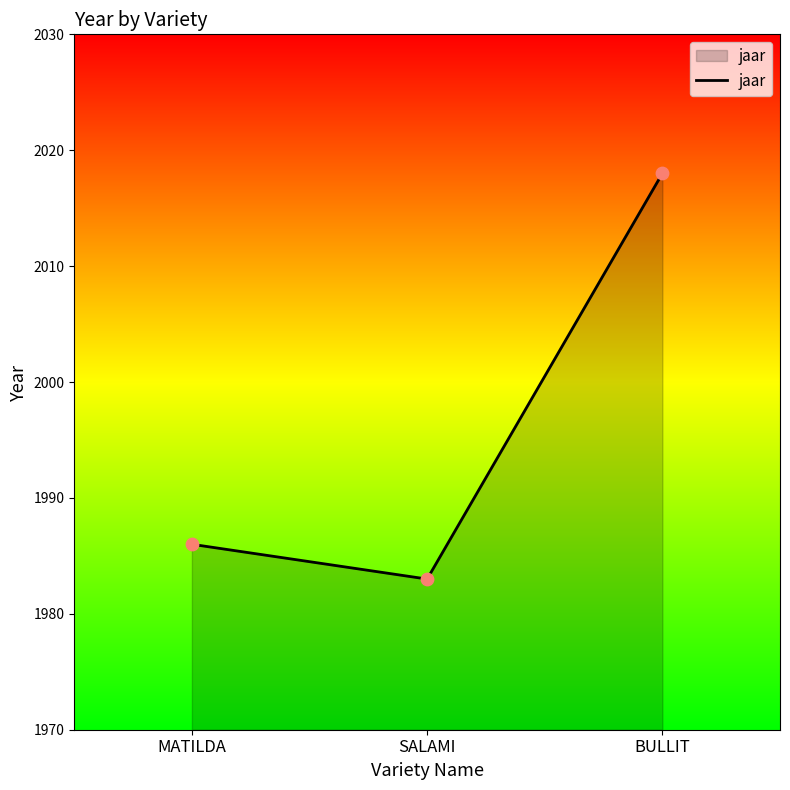

Approximately how many times larger is the value at MATILDA compared to BULLIT?

1.0